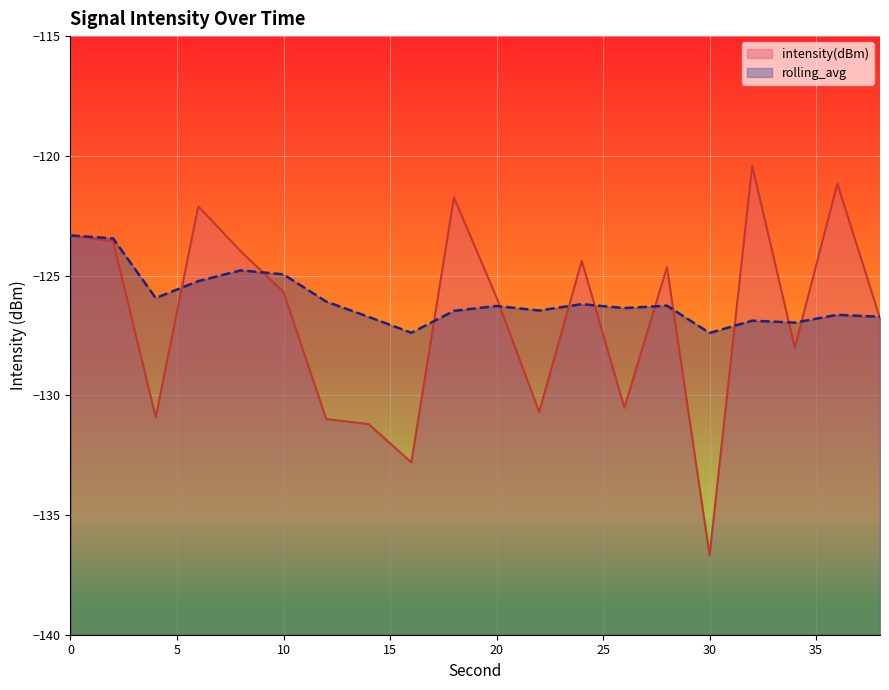

Where do rolling_avg and intensity(dBm) first cross each other?

4 and 6